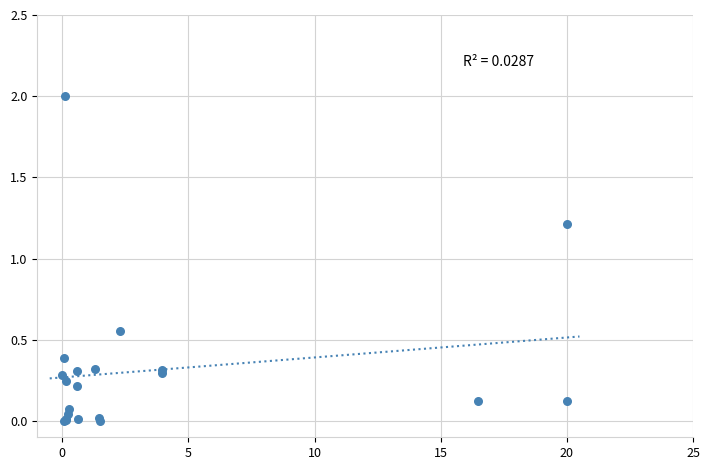

What Y value in the scatter plot is closest to 1?

1.2